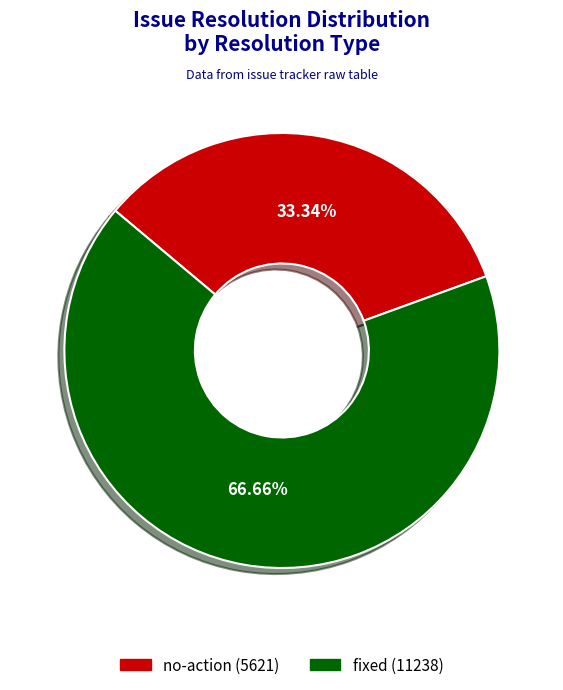

How many slices are in this pie chart?

2